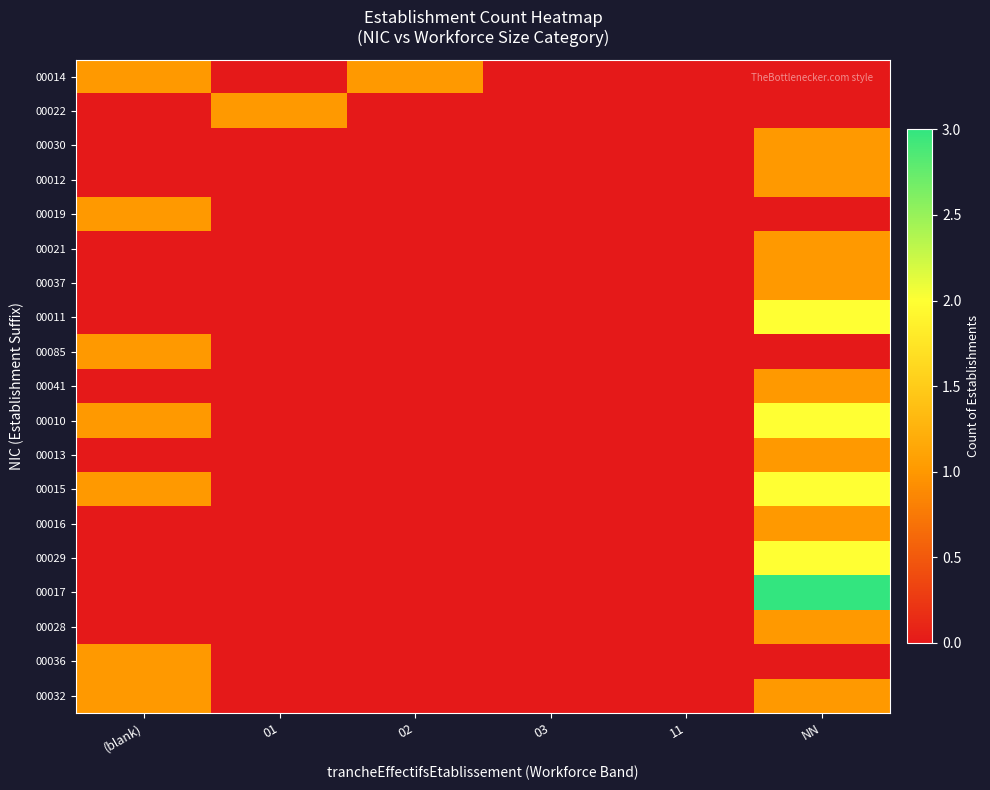

What is the spread (max minus min) of values at 02?

1